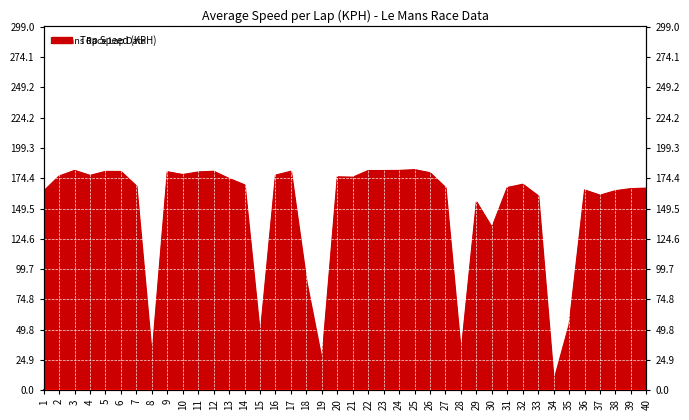

Rank the categories by value from highest to lowest.

25, 3, 24, 22, 23, 12, 17, 5, 6, 9, 11, 26, 10, 16, 4, 2, 20, 21, 13, 32, 14, 7, 27, 31, 40, 39, 36, 38, 1, 37, 33, 29, 30, 18, 35, 15, 28, 8, 19, 34